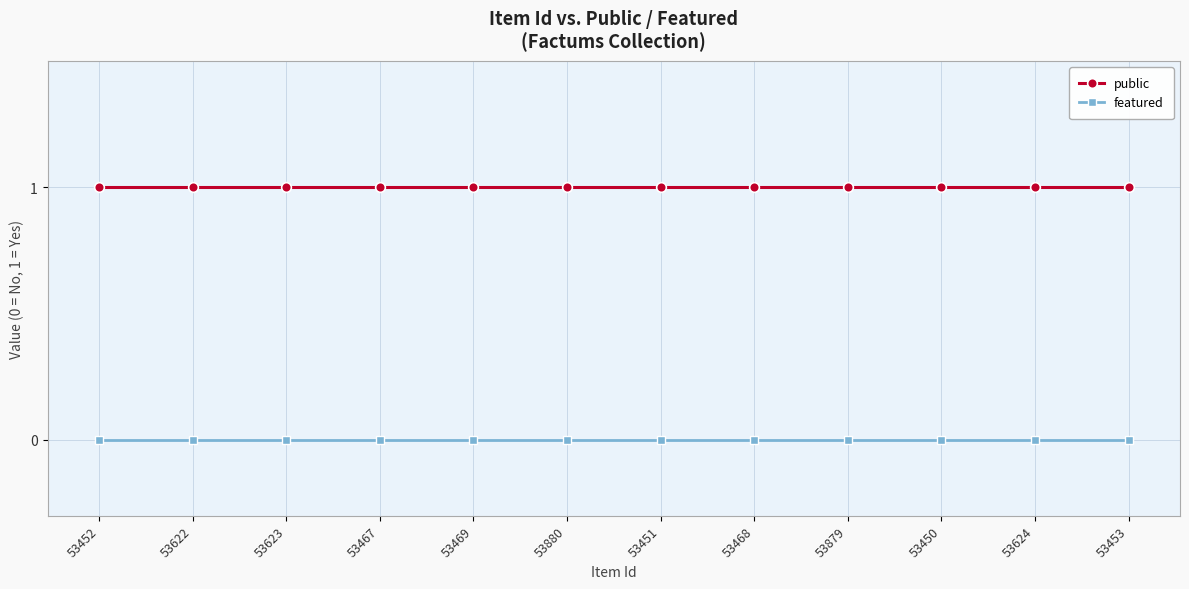

Is the value of featured at 53452 greater than the value of public at 53452?

No